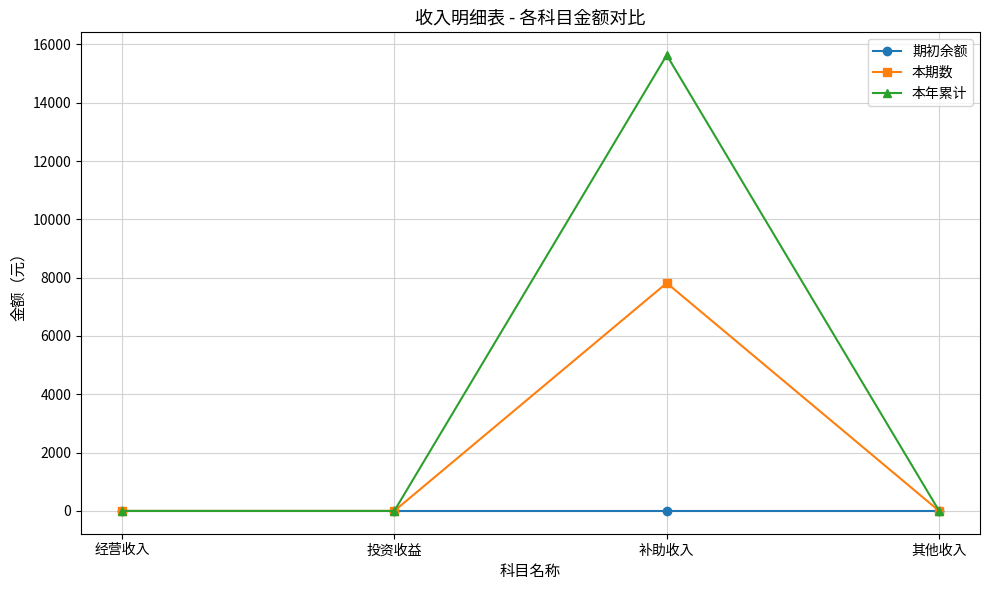

Which series has the largest total across all categories?

本年累计